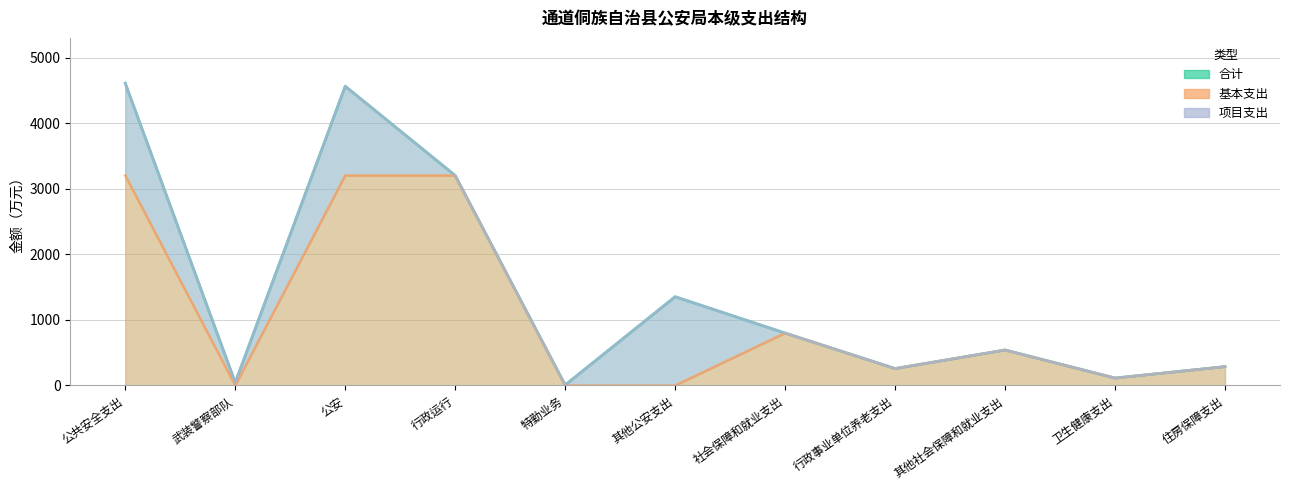

What is the greatest value displayed?

4614.1